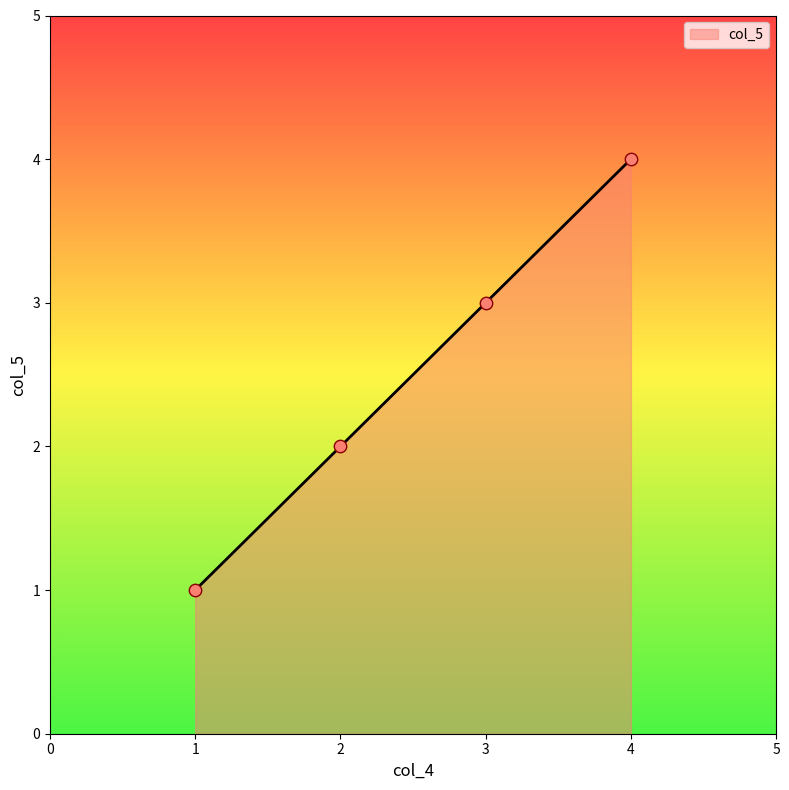

What is the change in value from 2 to 3?

+1